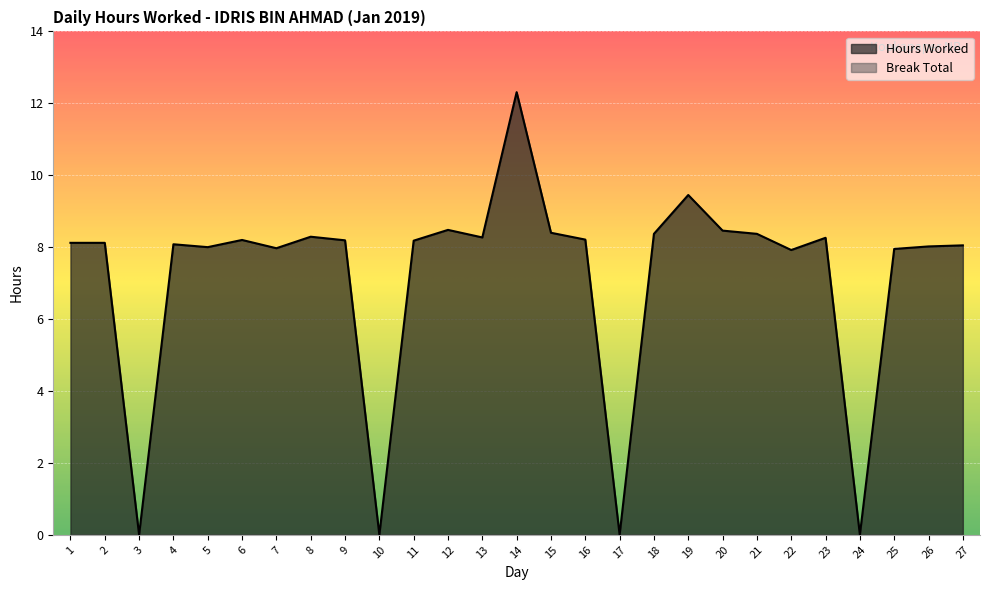

At which category does the chart reach its minimum across all series?

3